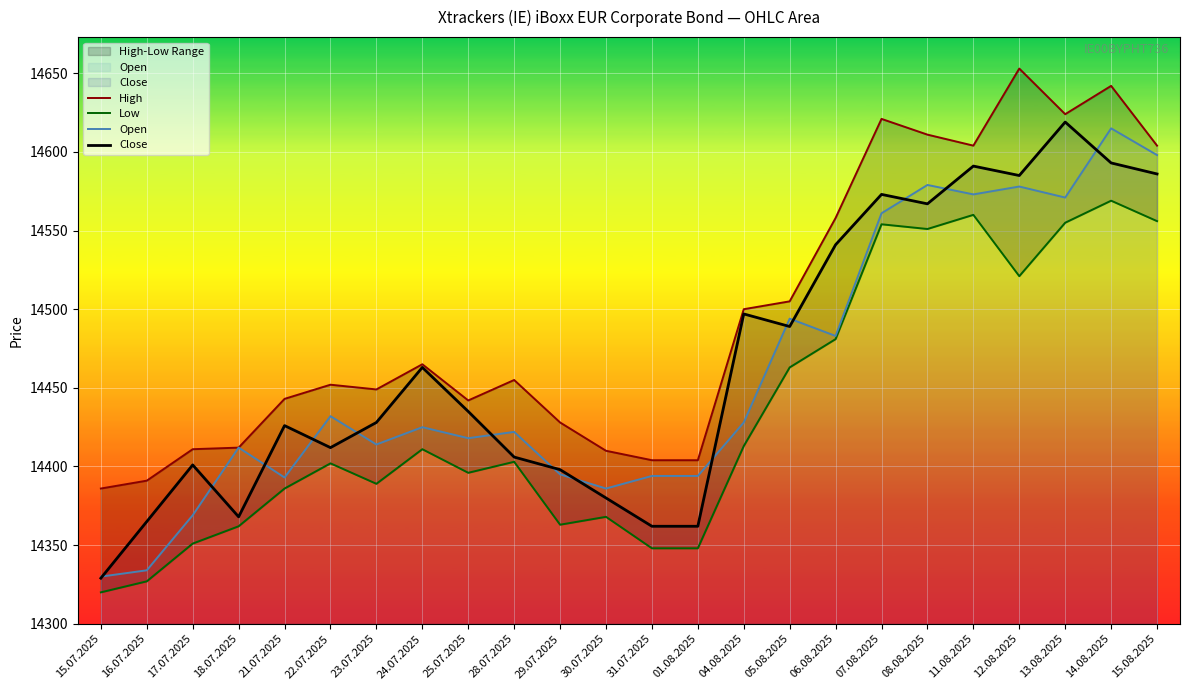

The Low series shows 23782 at 16.07.2025. True or false?

False